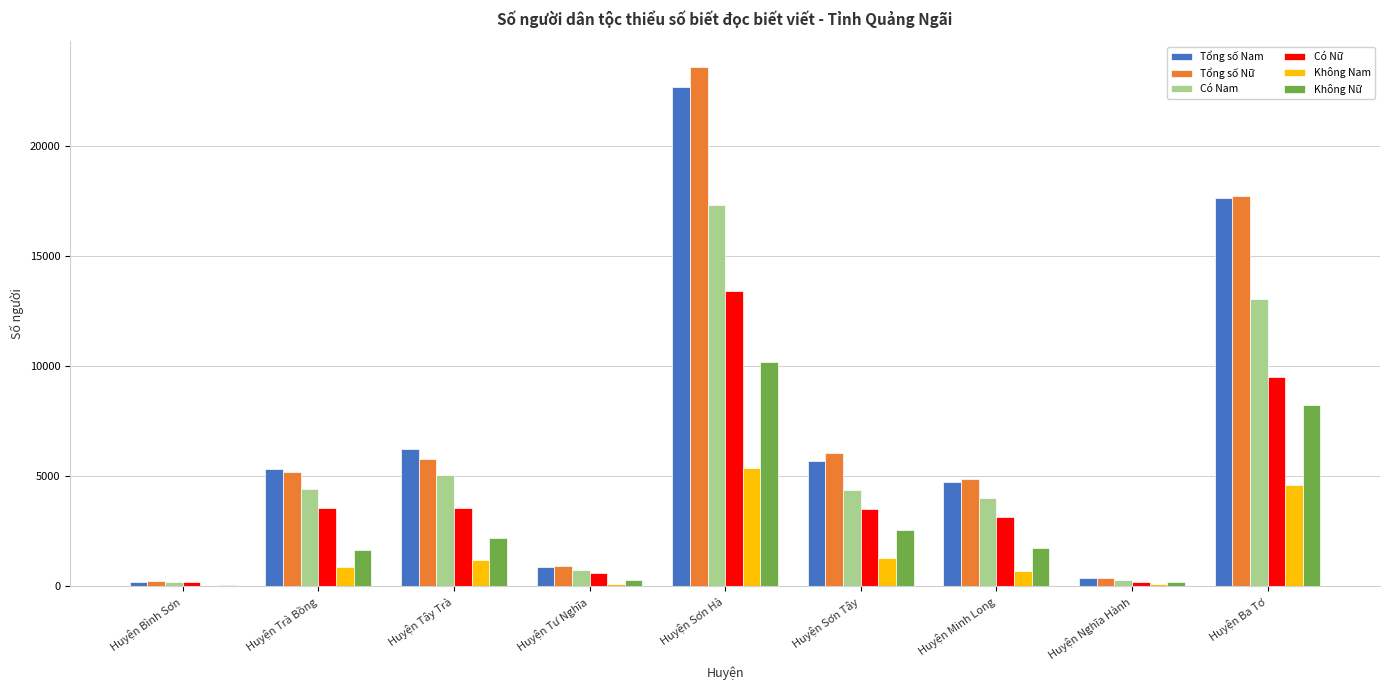

Which series changed the most between Huyện Bình Sơn and Huyện Ba Tơ?

Tổng số Nữ